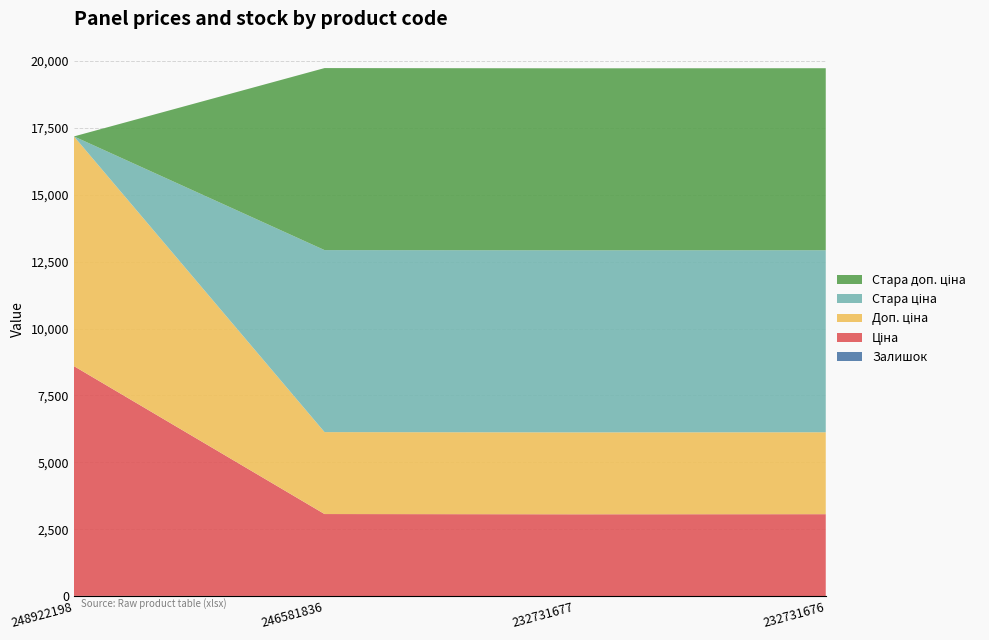

Reading left to right, extract all data points from this chart.

Залишок: 15.0	12.0	3.0	7.0
Ціна: 8581.1	3059.7	3059.7	3059.7
Доп. ціна: 8581.1	3060.0	3060.0	3060.0
Стара ціна: 0.0	6799.2	6799.2	6799.2
Стара доп. ціна: 0.0	6799.2	6799.2	6799.2